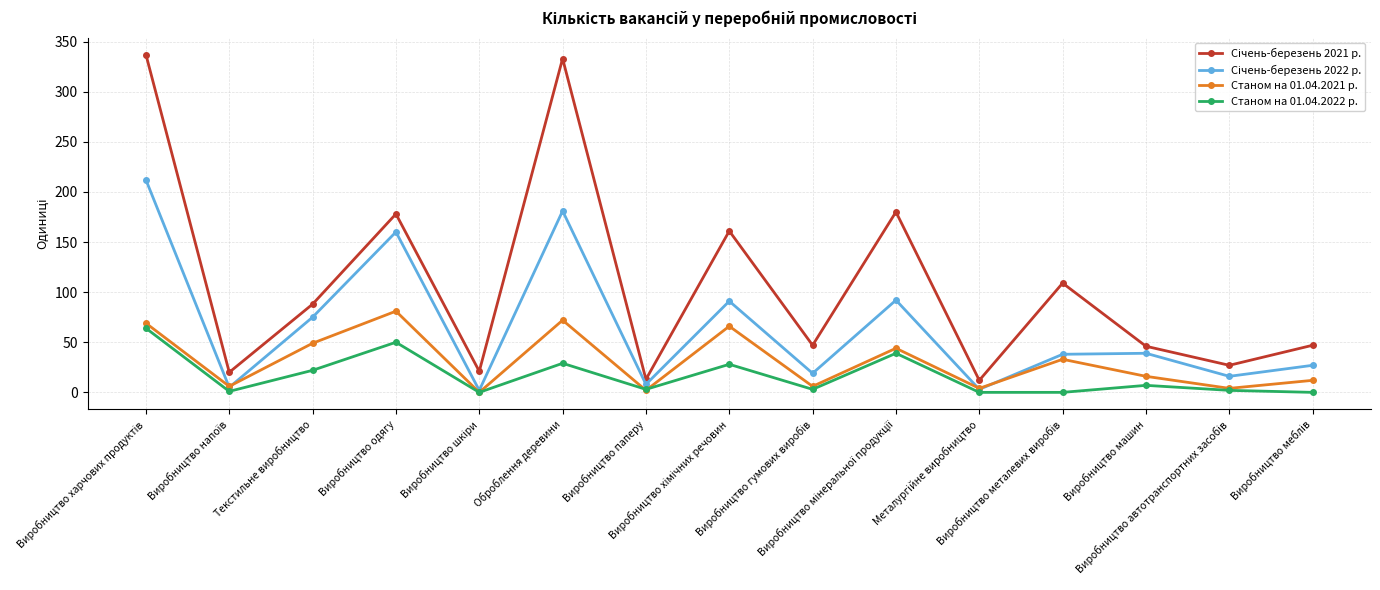

At how many categories does at least one series exceed 58?

7